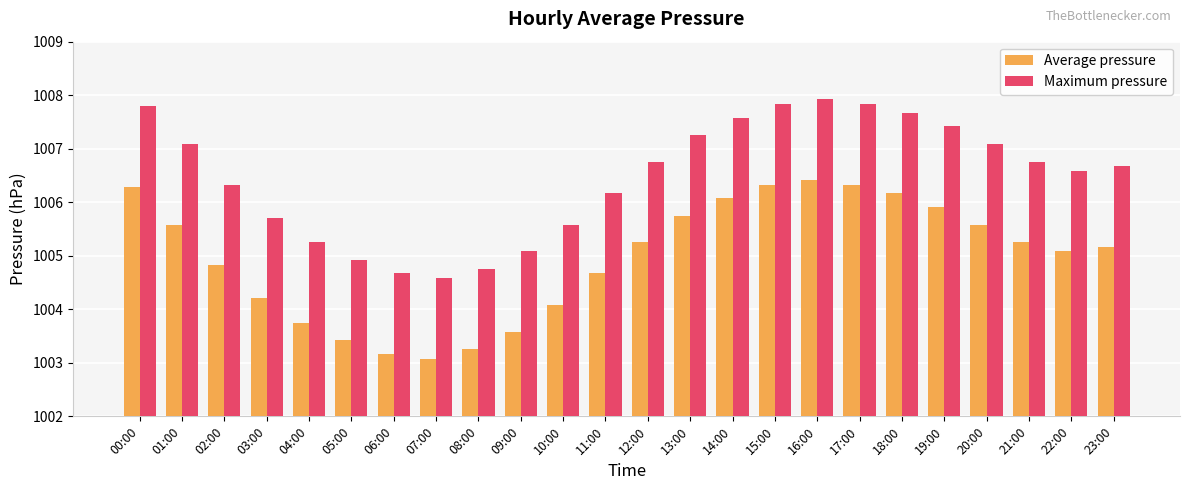

What is the lowest value of the Average pressure series?

1003.1